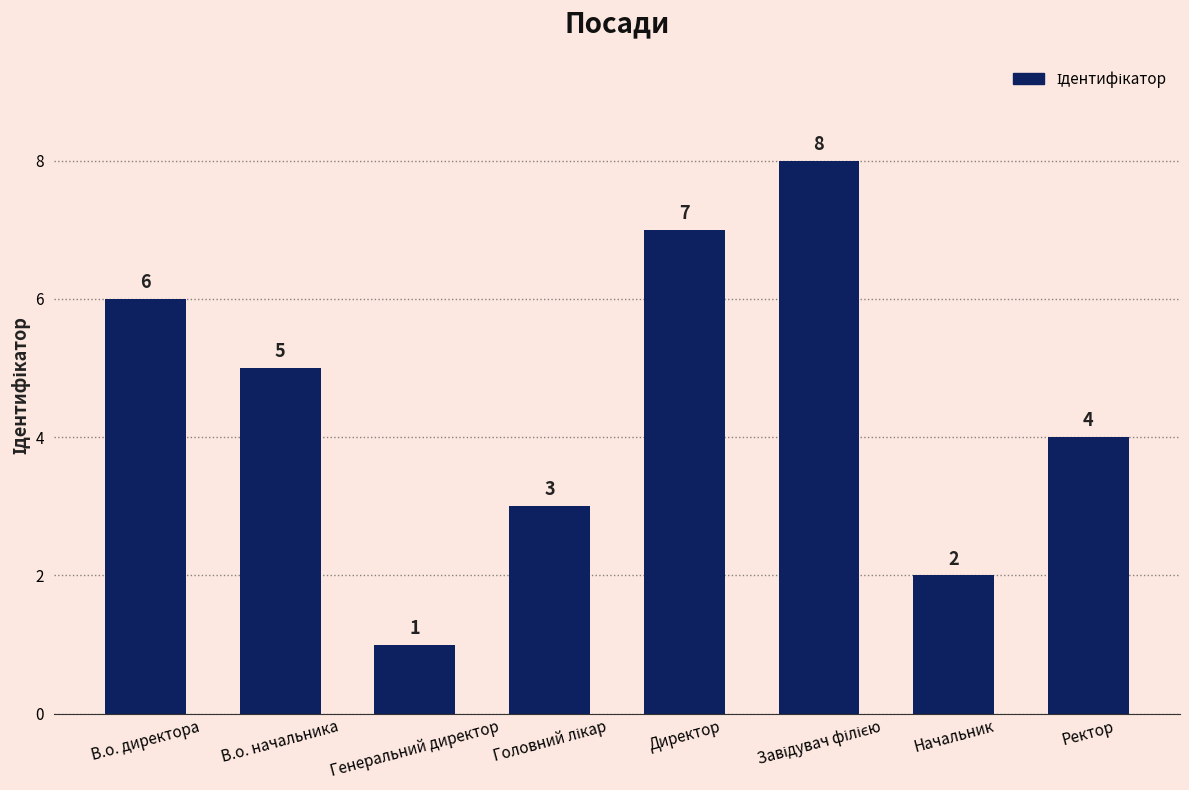

How many bars are there in total?

8